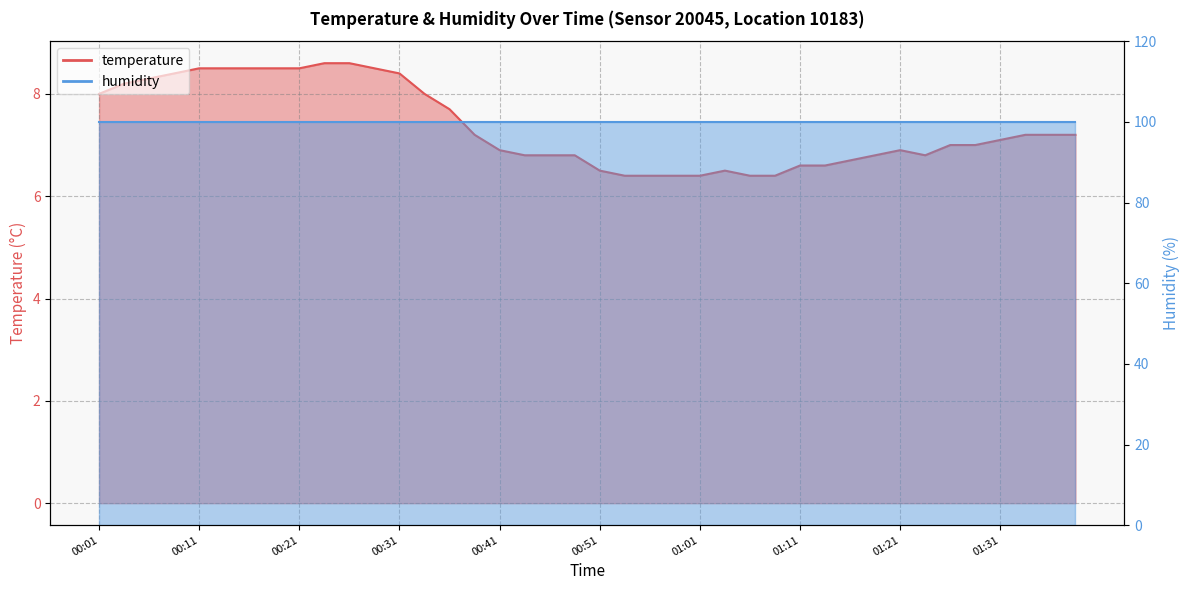

True or false: the data shows 9.0 at 00:44.

False